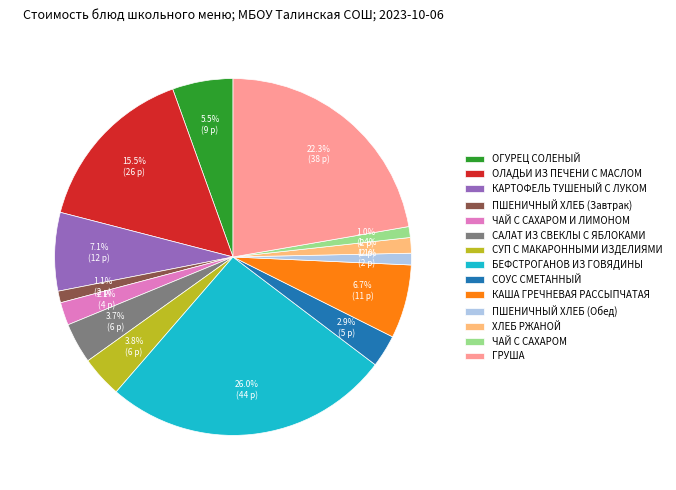

Is ХЛЕБ РЖАНОЙ the majority of the pie?

No